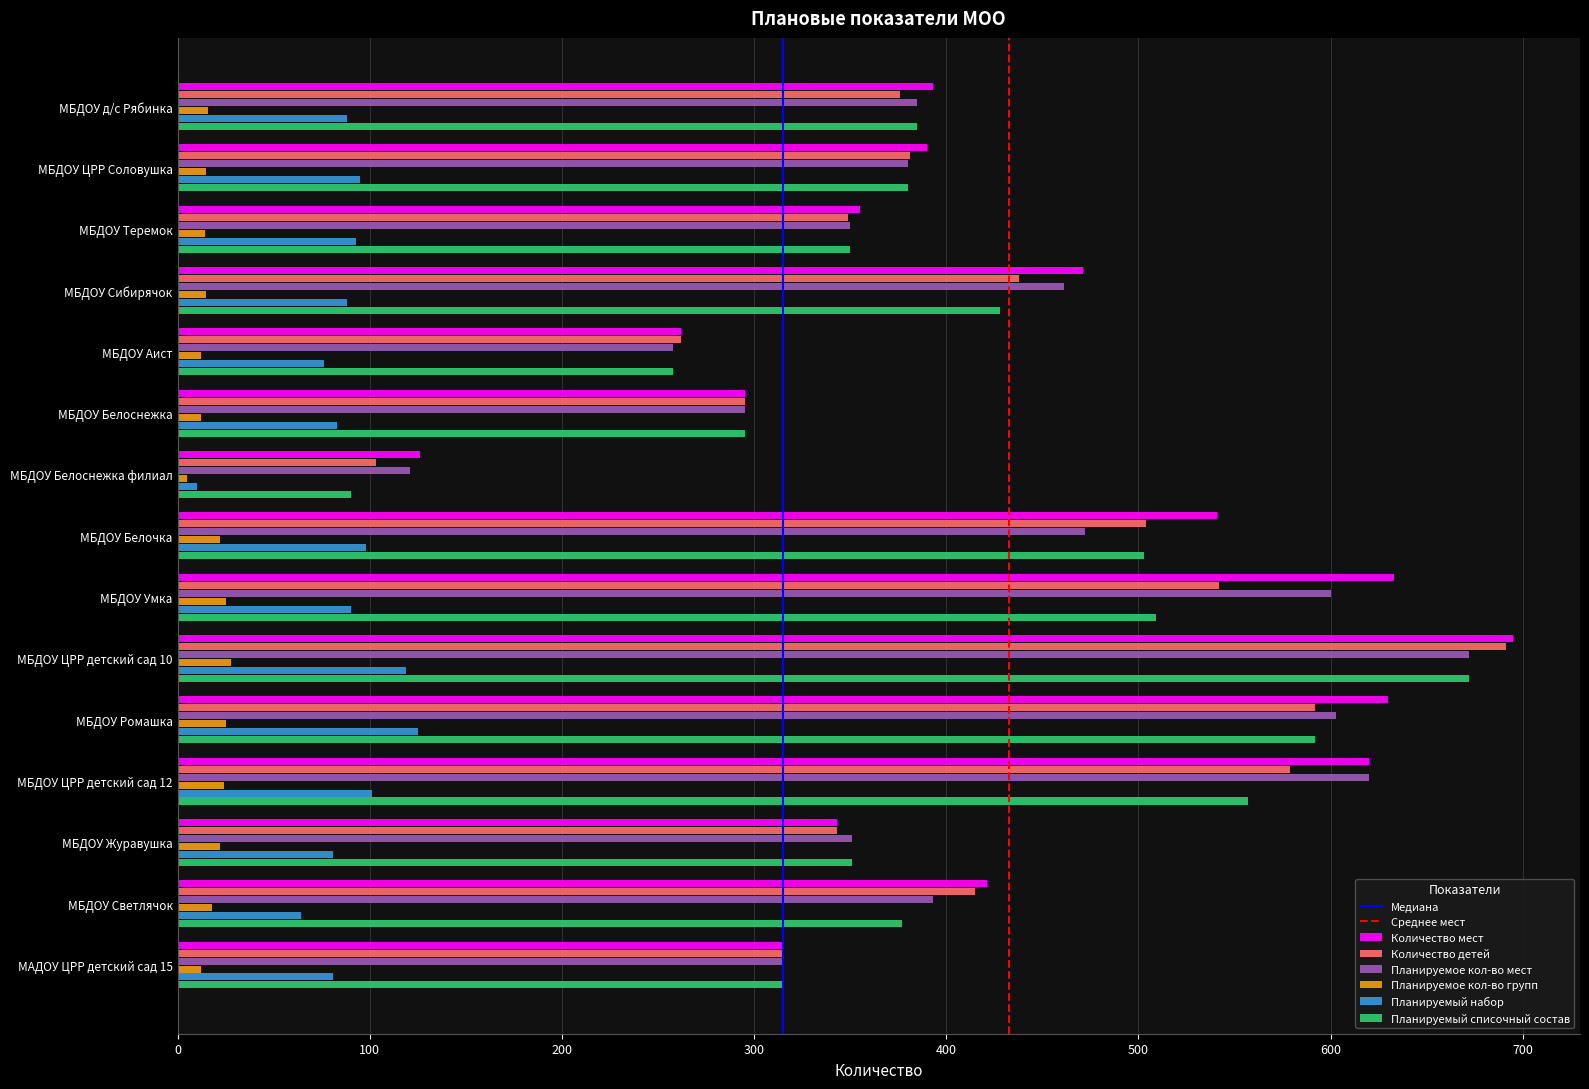

What is the sum of all Количество мест values?

6490